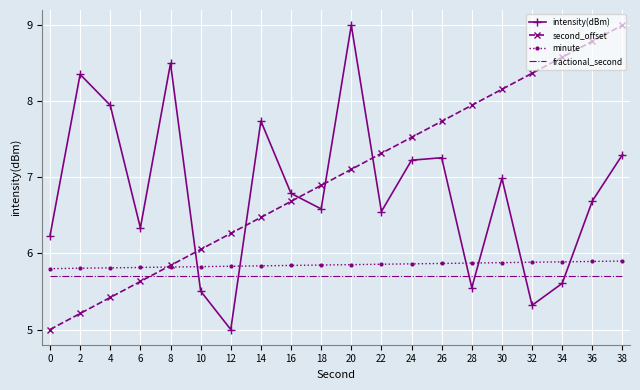

List the labels in order of second_offset value, smallest first.

0, 2, 4, 6, 8, 10, 12, 14, 16, 18, 20, 22, 24, 26, 28, 30, 32, 34, 36, 38